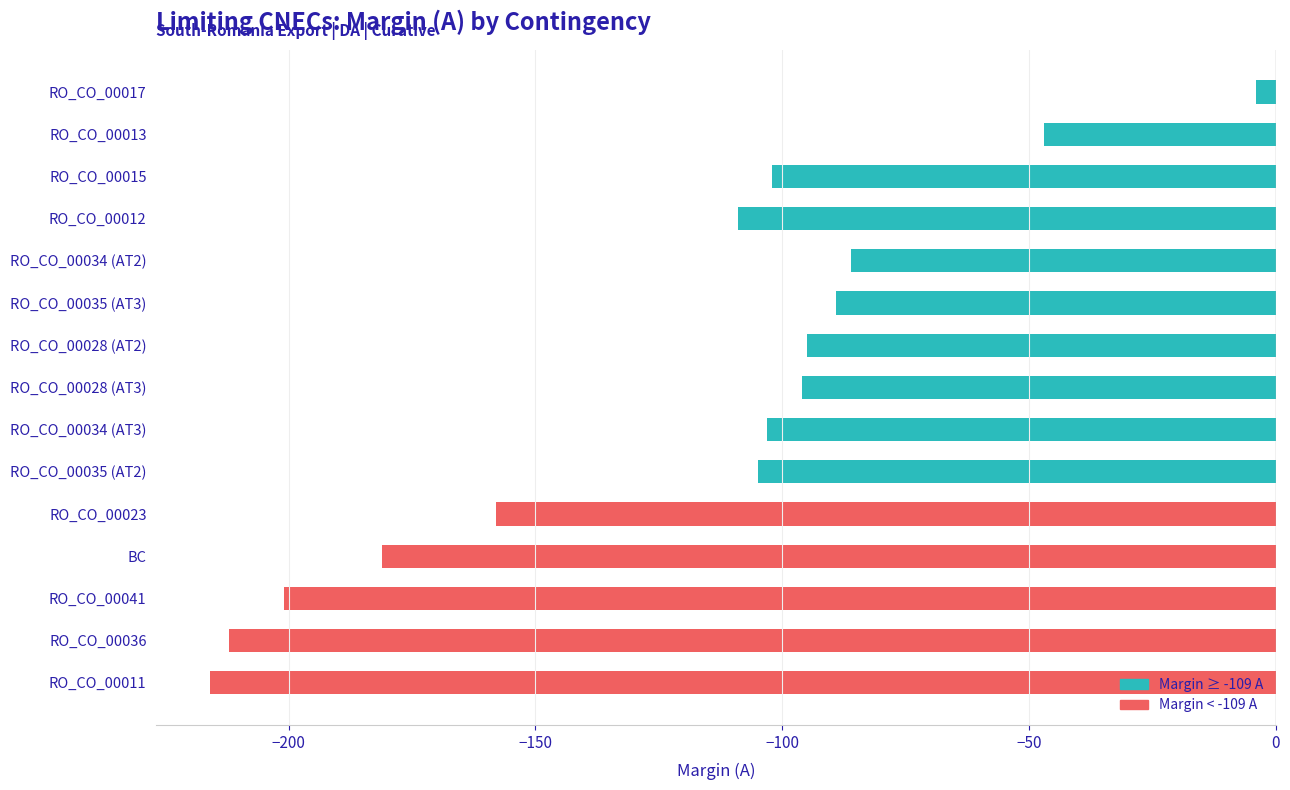

How many data points are above -103?

7